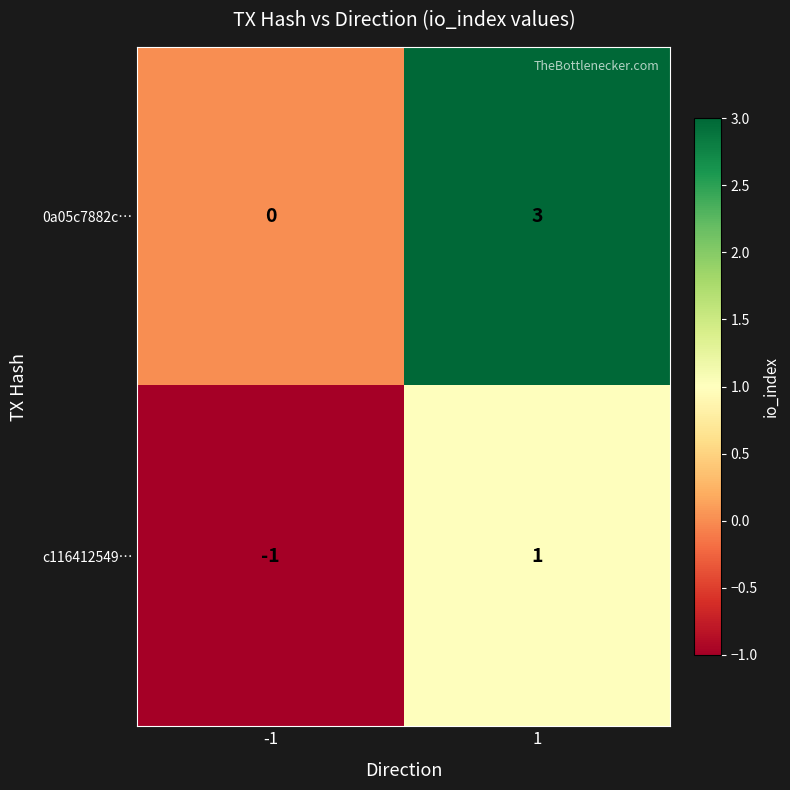

Is the value of 0a05c7882c… at -1 greater than the value of c116412549… at 1?

No